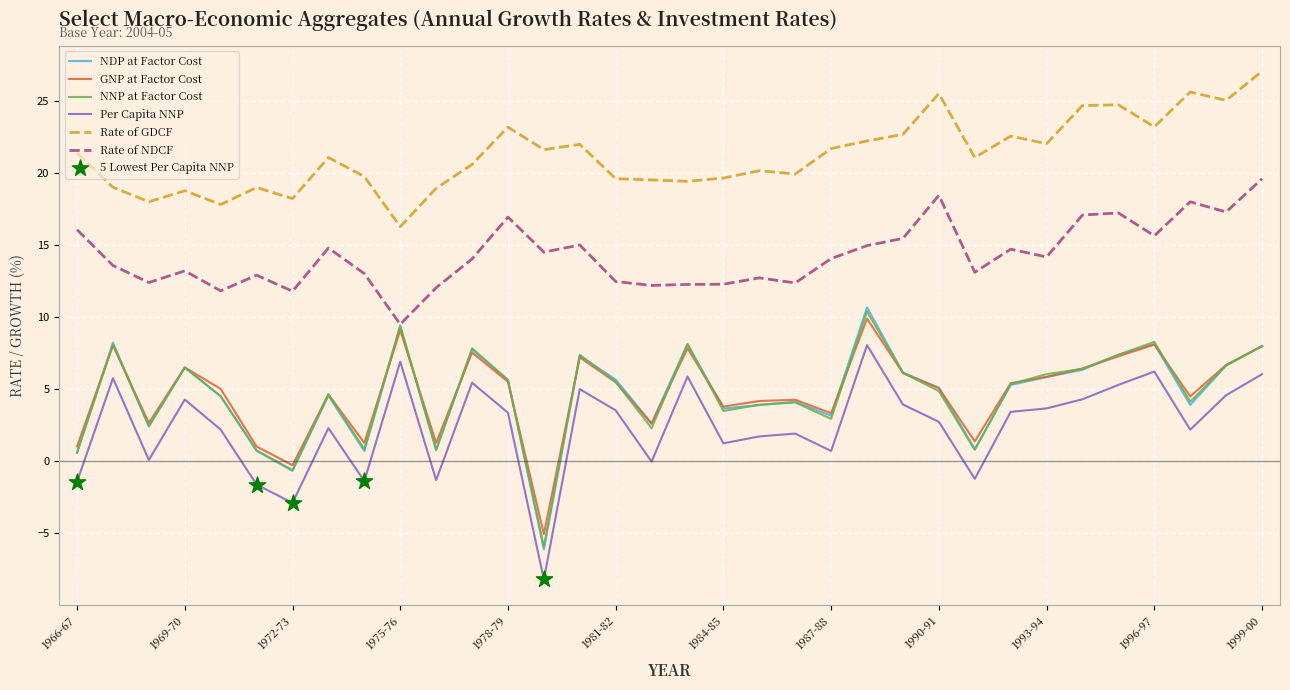

Which series has the largest total across all categories?

Rate of GDCF